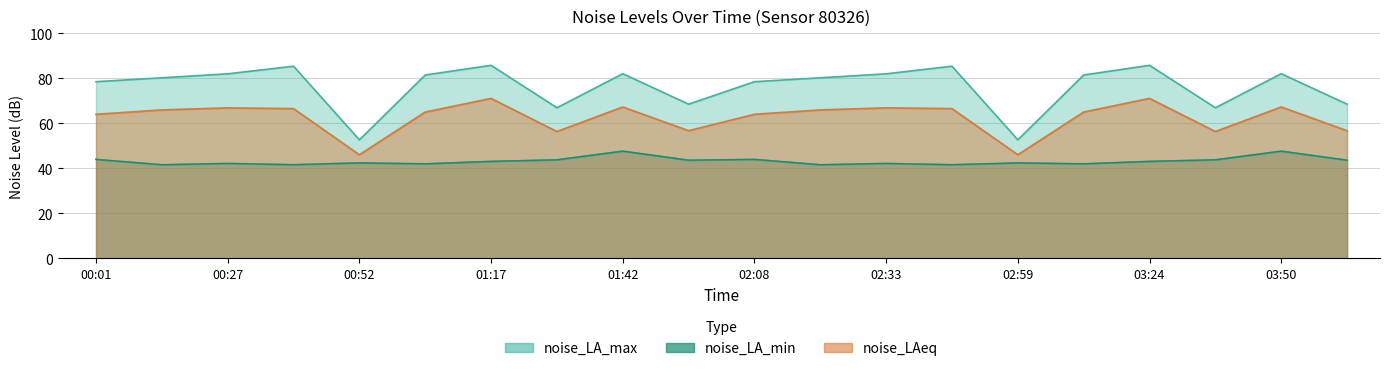

Where does the noise_LA_min series first go above 43?

00:01